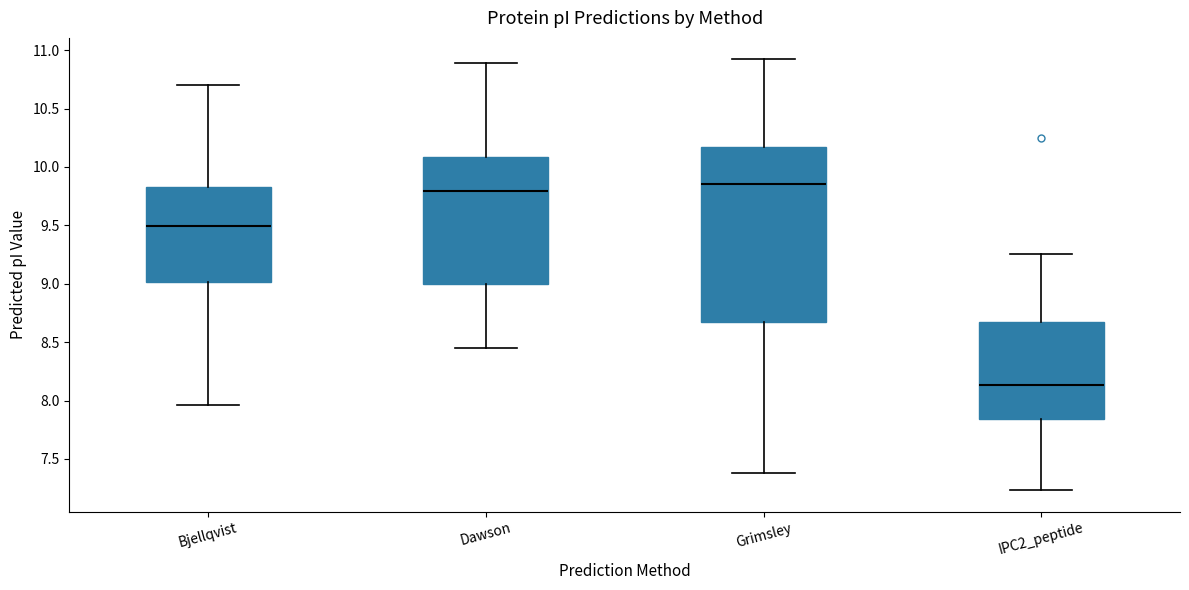

Reading left to right, transcribe this box plot: for each box, give where its median line is, the range the box spans, and where its two whiskers end, as read against the y-axis. The values are not printed on the chart, so give them approximately, as read against the axis.

Bjellqvist: median 9.50, box 9.00 to 9.85, whiskers 7.95 to 10.70
Dawson: median 9.80, box 9.00 to 10.10, whiskers 8.45 to 10.90
Grimsley: median 9.85, box 8.65 to 10.15, whiskers 7.40 to 10.90
IPC2_peptide: median 8.15, box 7.85 to 8.70, whiskers 7.25 to 9.25